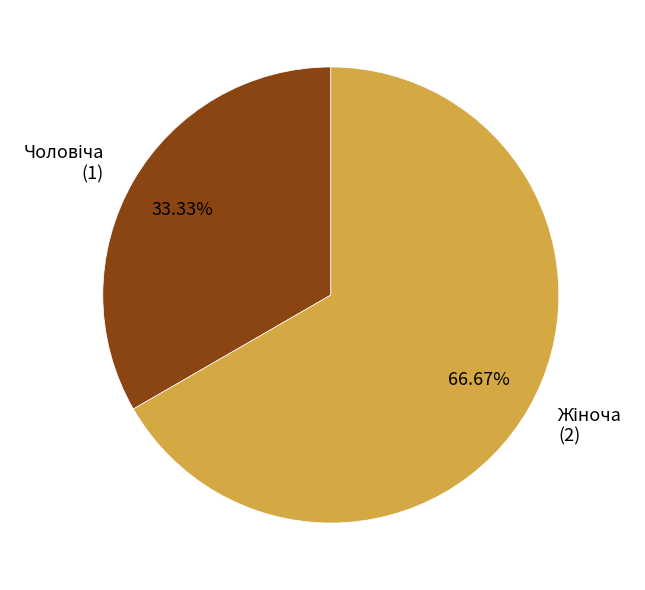

Is there a majority slice in this chart?

Yes